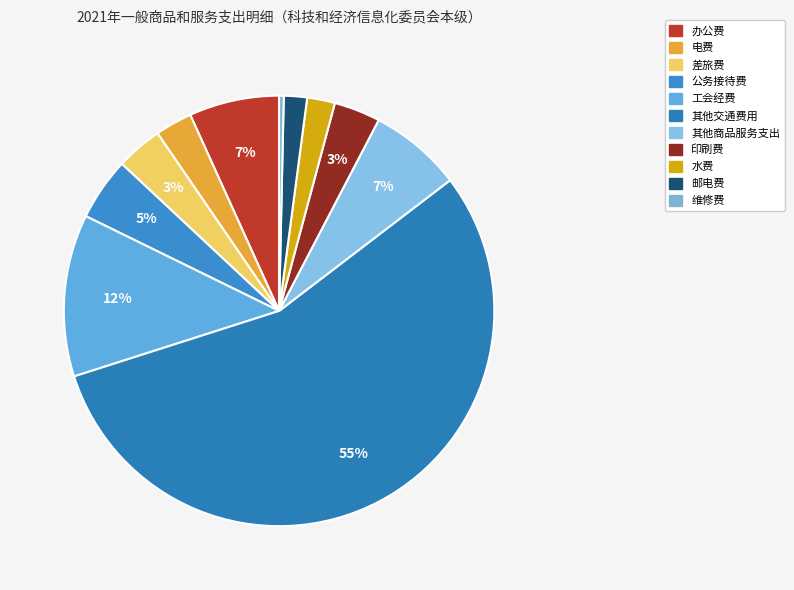

Which slice represents more than half of the pie?

其他交通费用